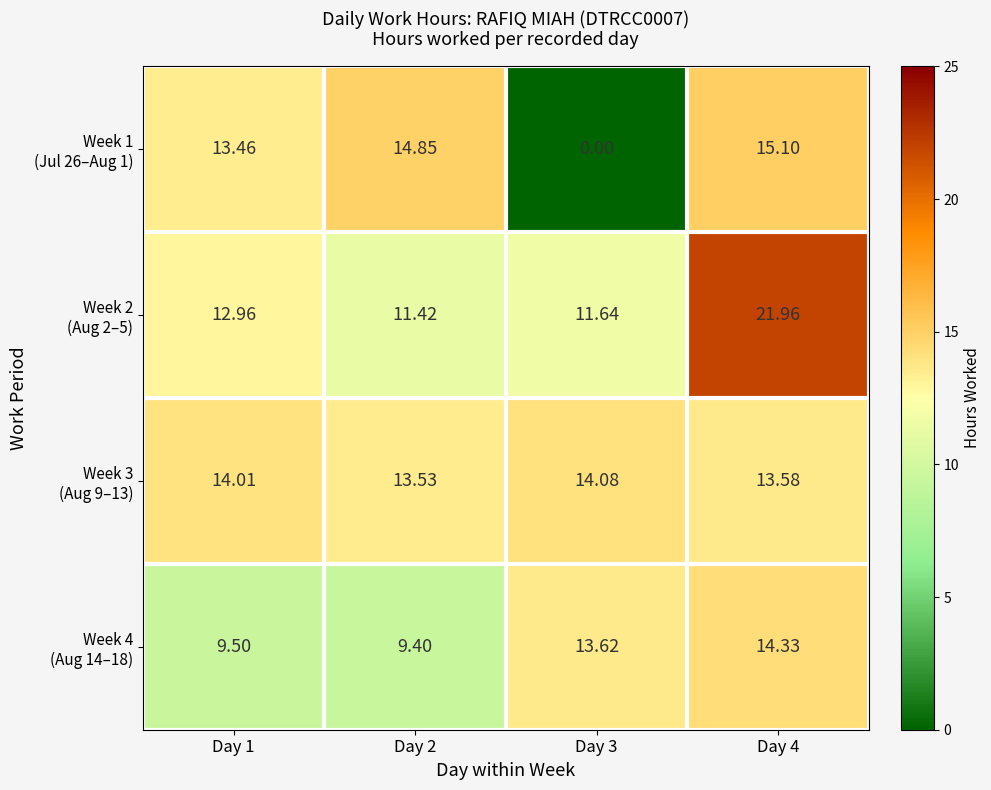

How many series are shown in this chart?

4